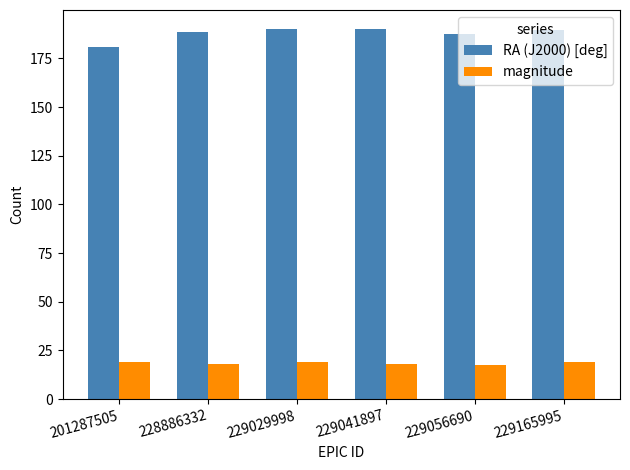

List the series in order of their peak value, lowest first.

magnitude, RA (J2000) [deg]